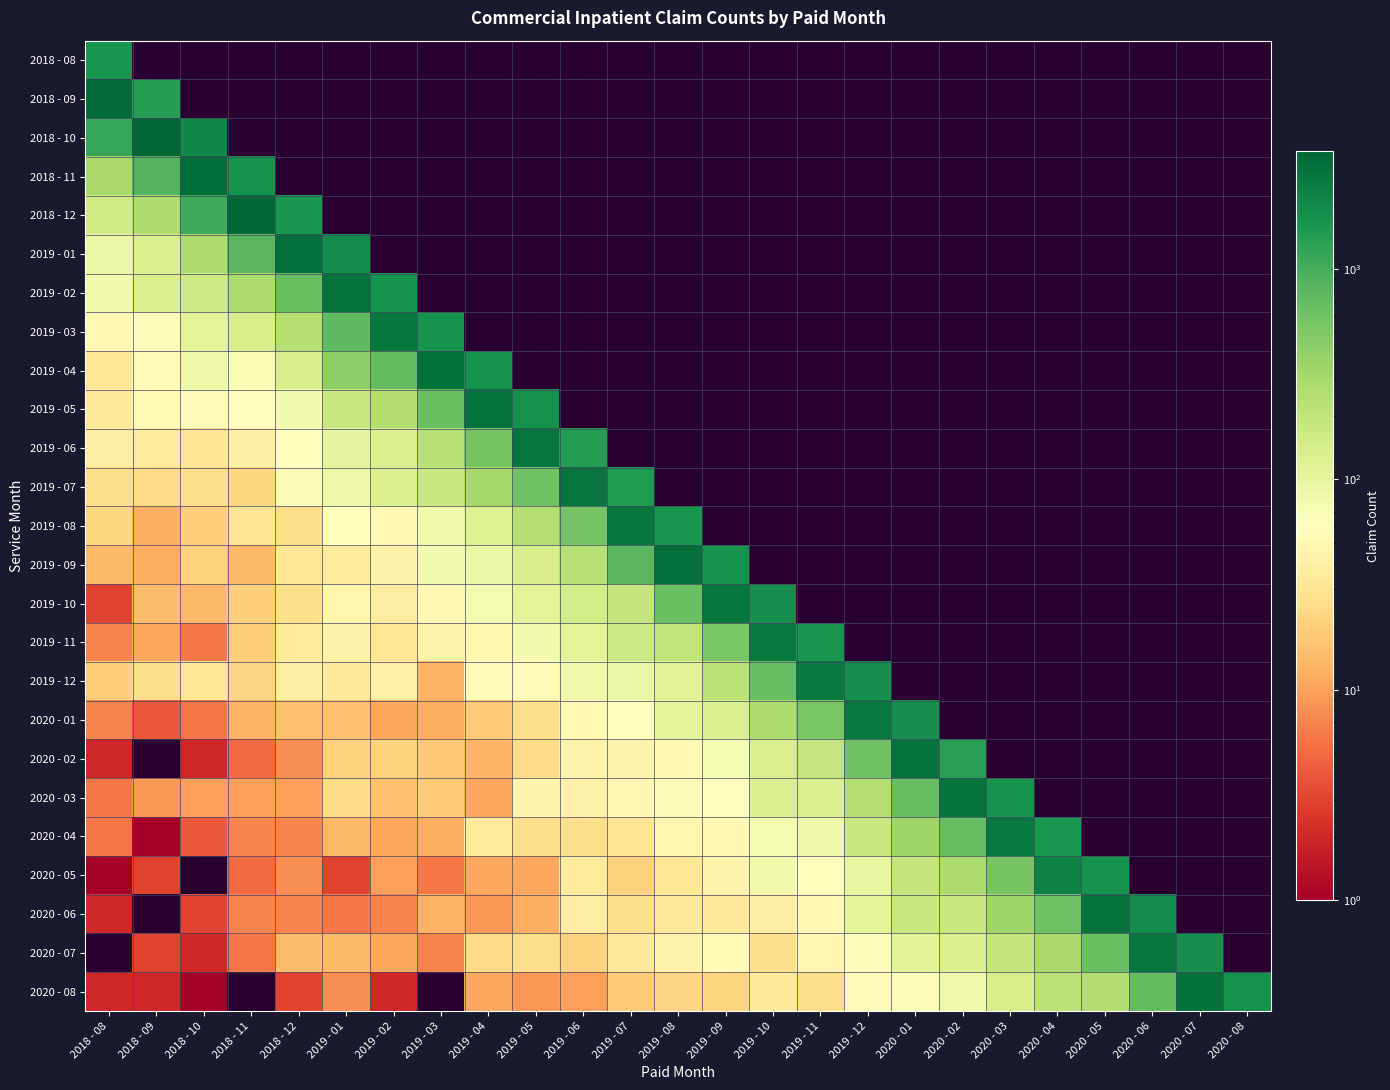

Count the number of categories in the chart.

25